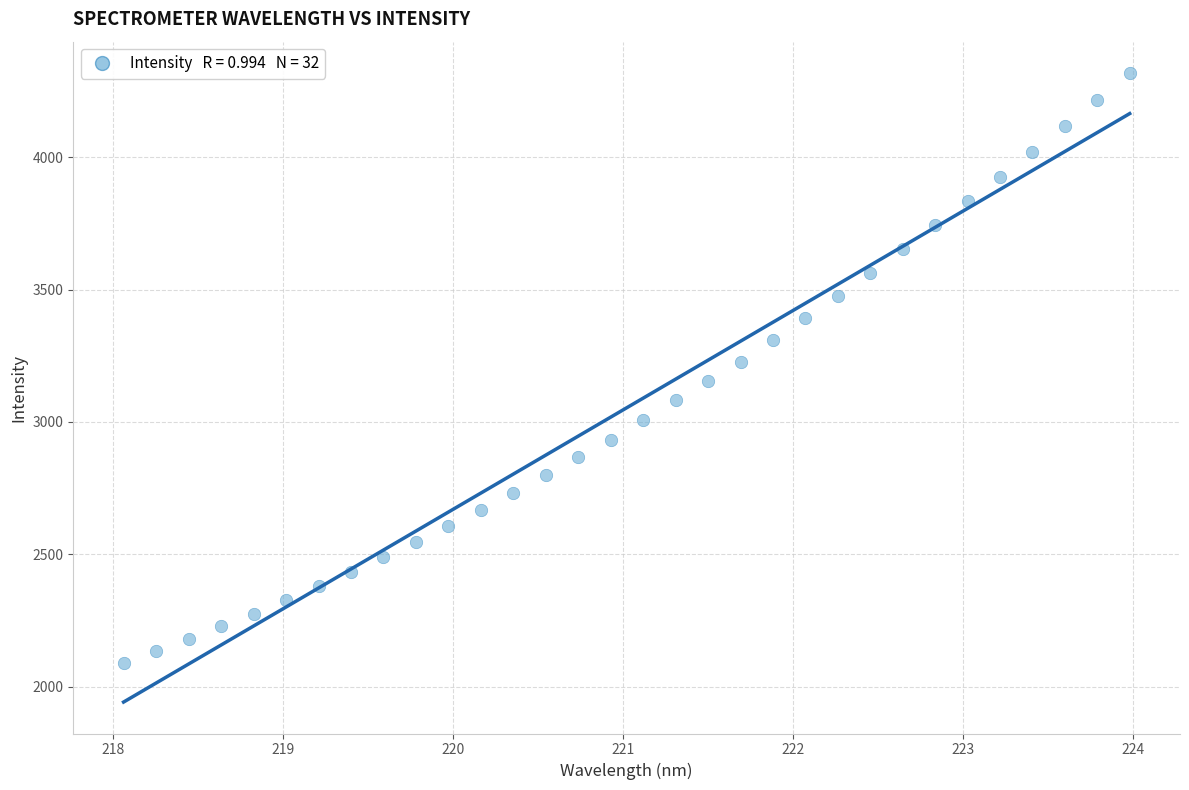

What is the range of X values (max minus min)?

5.9